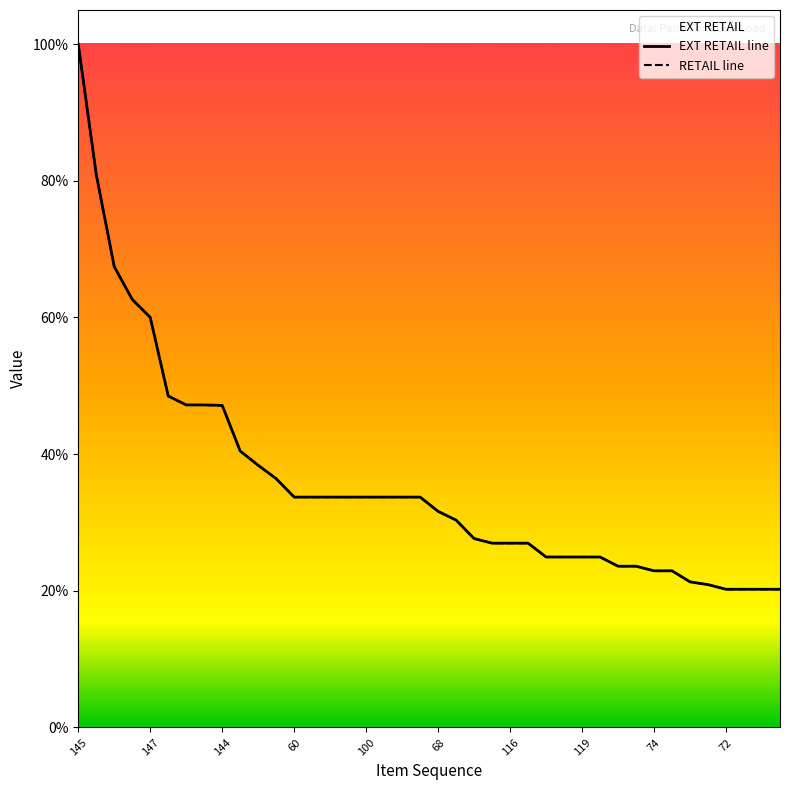

What is the value of the EXT RETAIL line point at the 8th from the left?

0.5